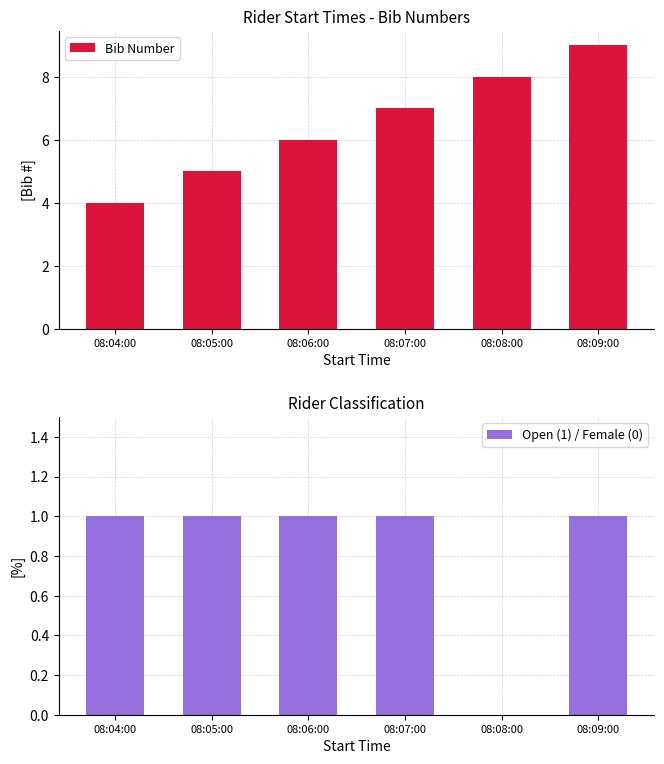

The Open (1) / Female (0) series shows 0 at 08:08:00. True or false?

True